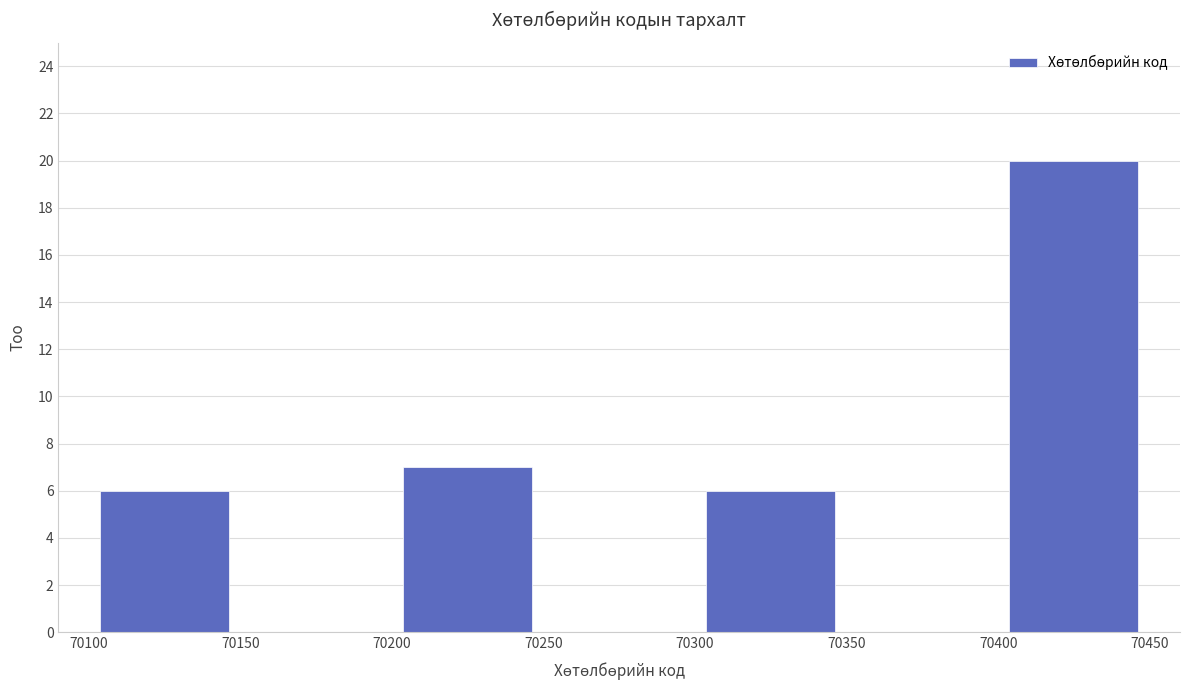

Over which range of the x-axis is the bar tallest?

70400 to 70450